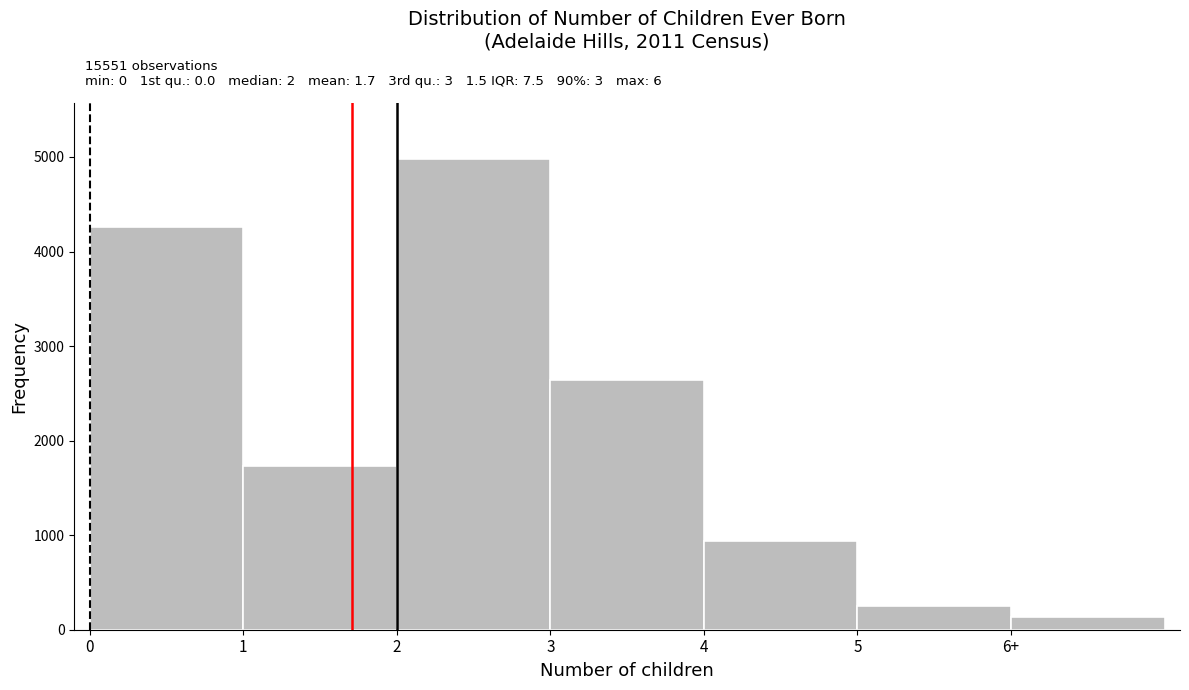

Reading right to left, list all the values displayed in this chart.

132	256	942	2636	4978	1736	4255